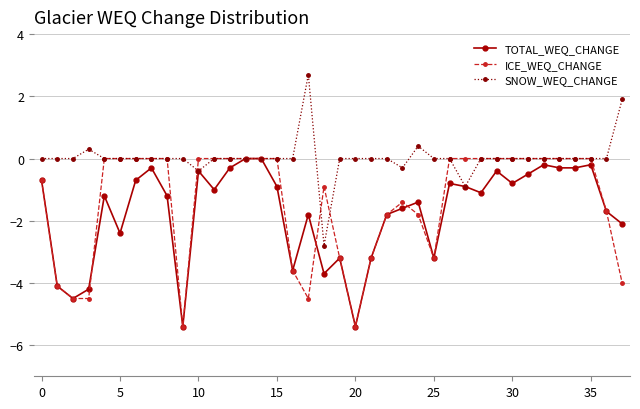

Rank the series by their average value, from lowest to highest.

TOTAL_WEQ_CHANGE, ICE_WEQ_CHANGE, SNOW_WEQ_CHANGE